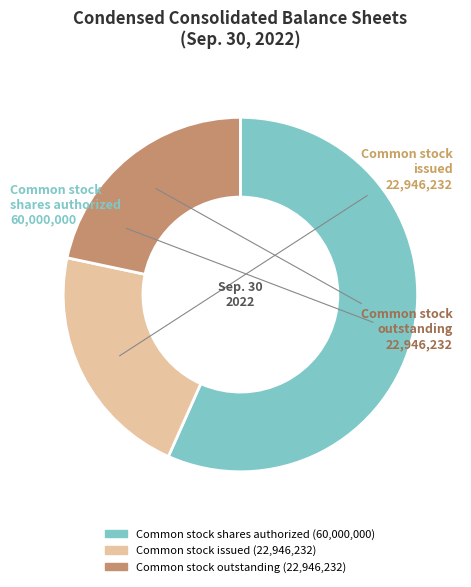

Is there a majority slice in this chart?

Yes